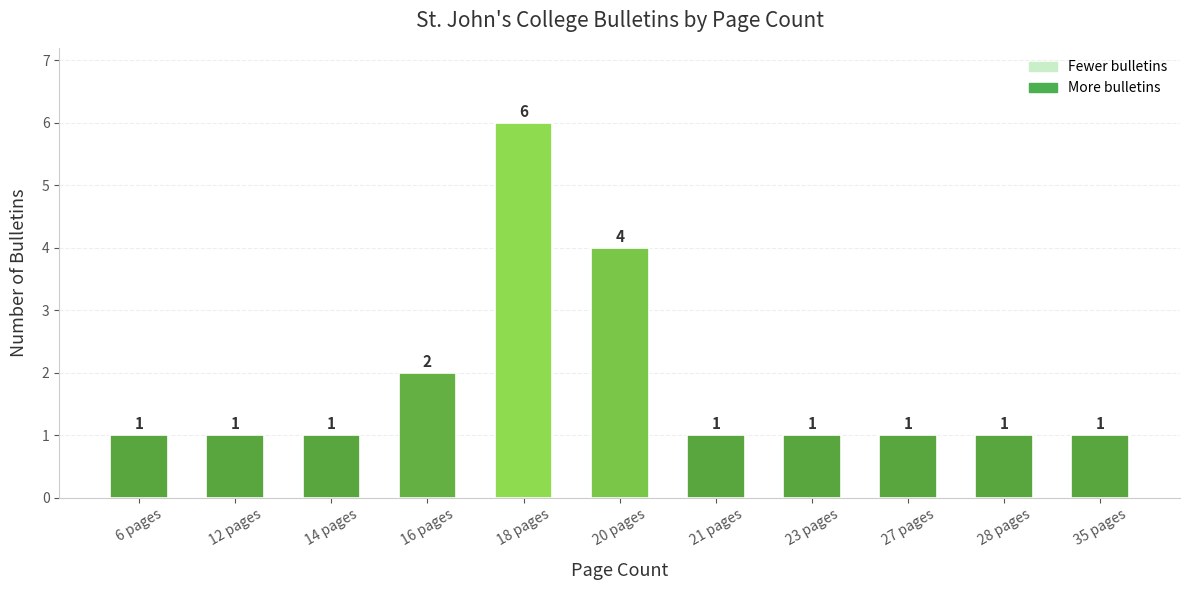

Approximately how many times larger is the value at 6 pages compared to 28 pages?

1.0